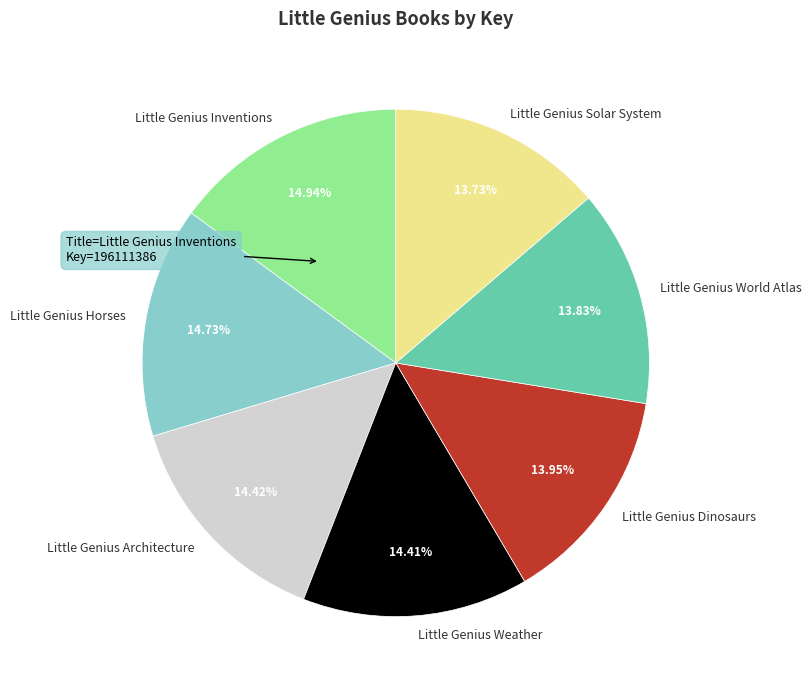

To the nearest percent, what is the combined percentage of Little Genius Inventions and Little Genius Architecture?

29%